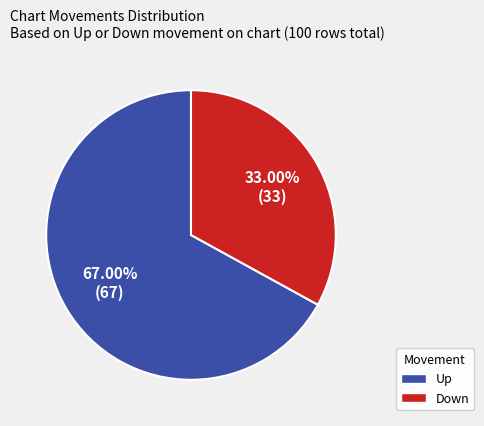

Which slice represents more than half of the pie?

Up